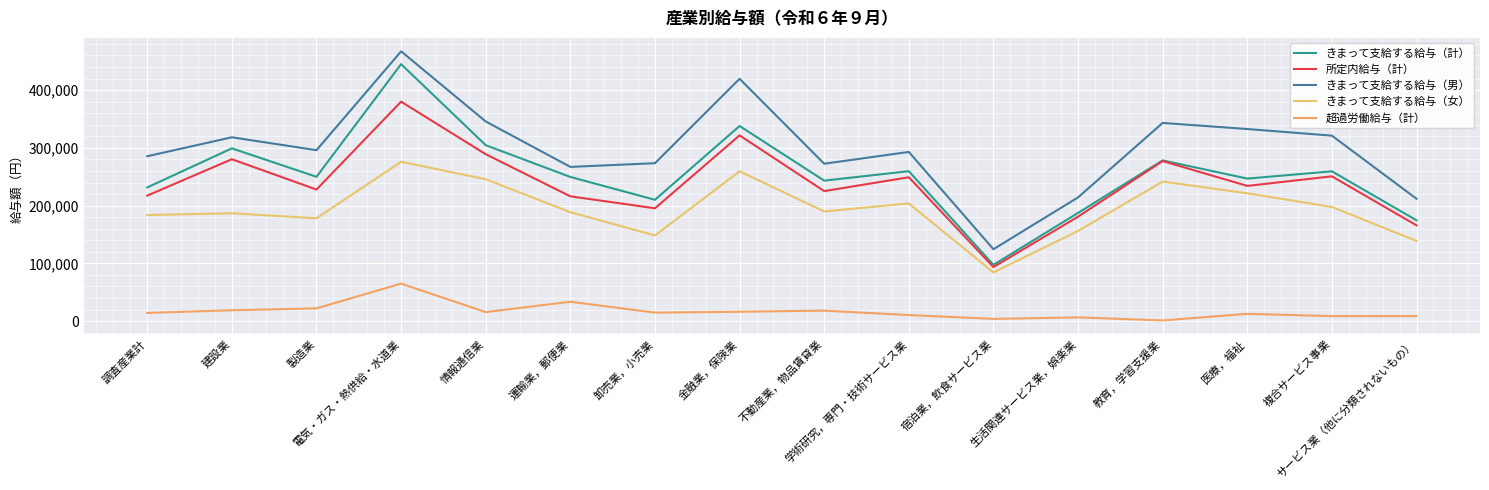

True or false: きまって支給する給与（女） and きまって支給する給与（男） intersect in this chart.

False